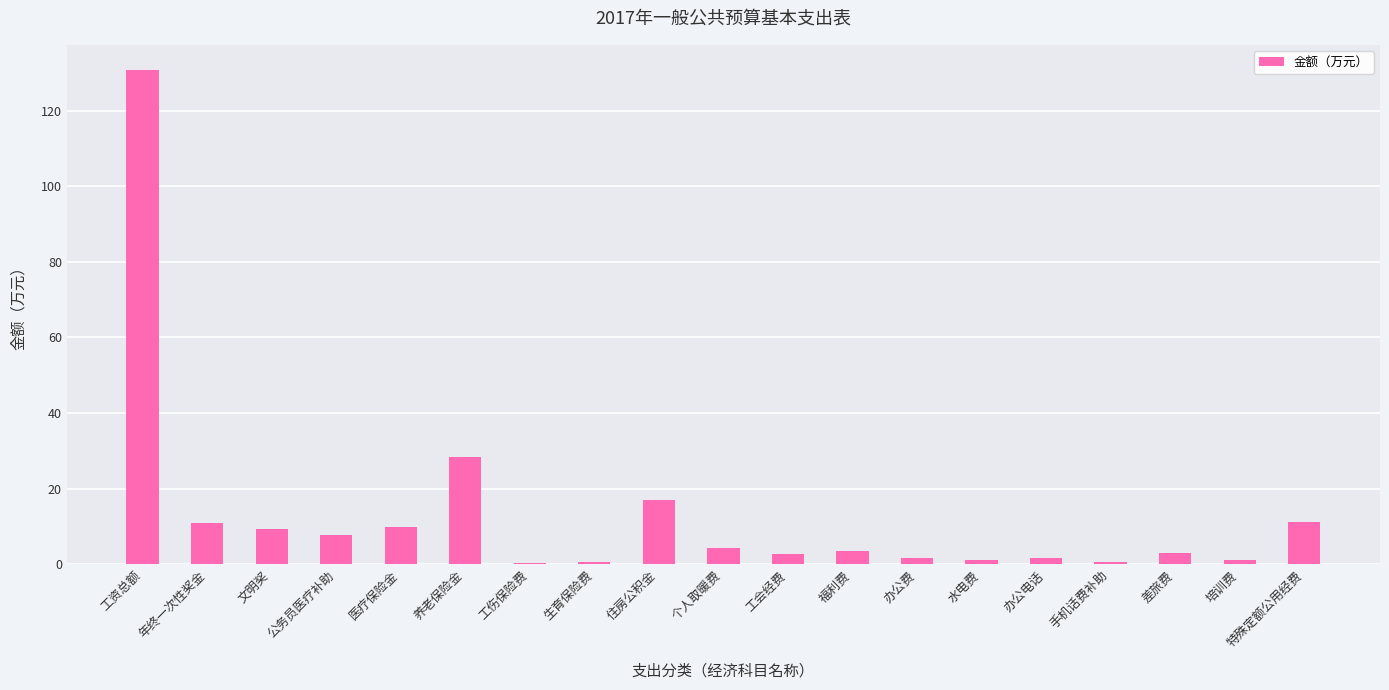

At which category does the chart reach its peak across all series?

工资总额